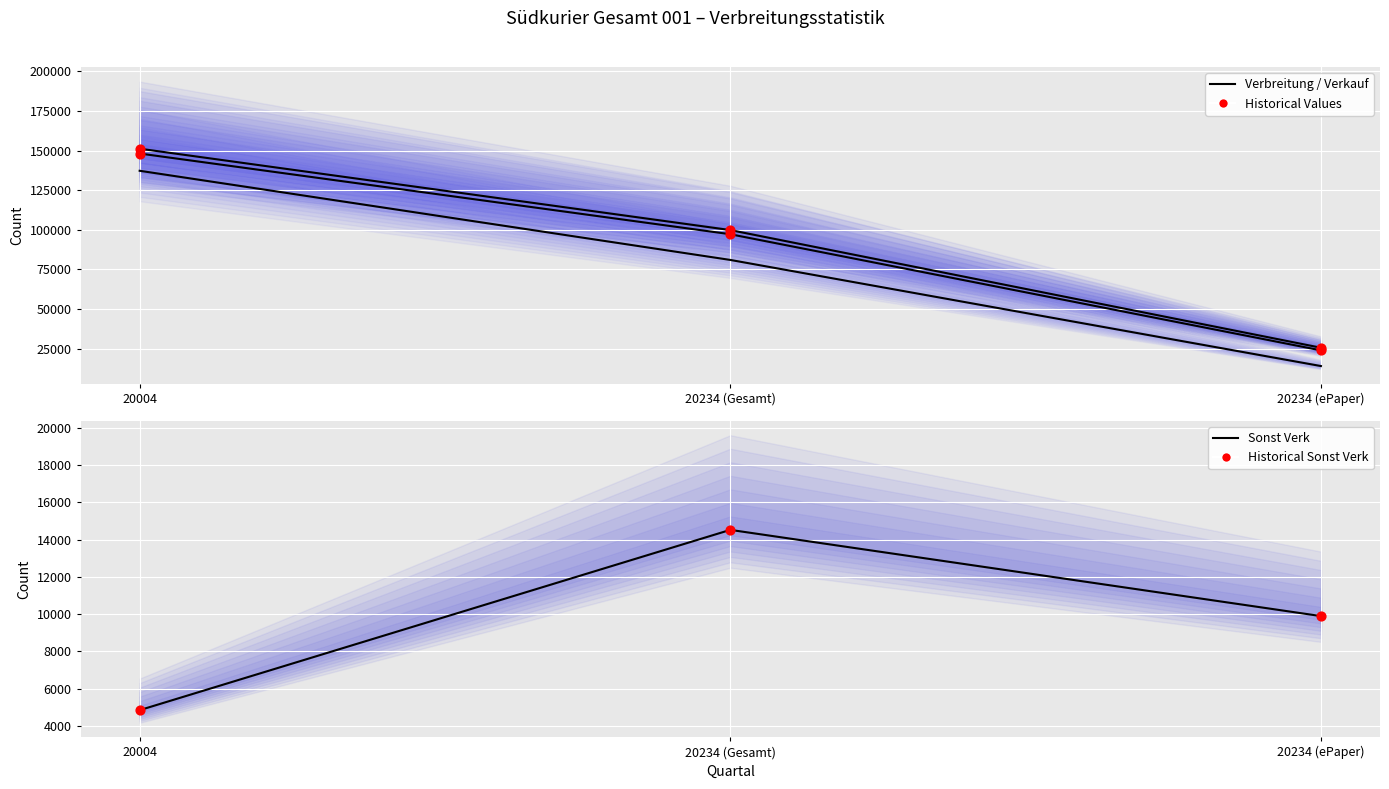

At which category is the sum across all series the highest?

20004